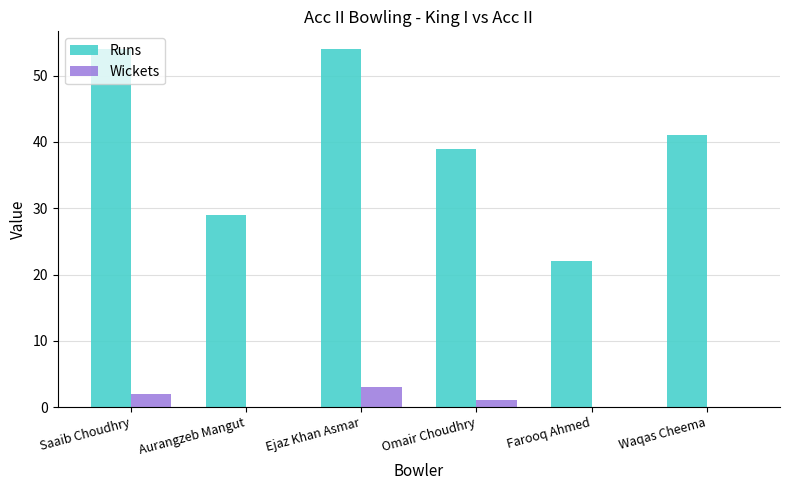

How many categories are shown in the chart?

6